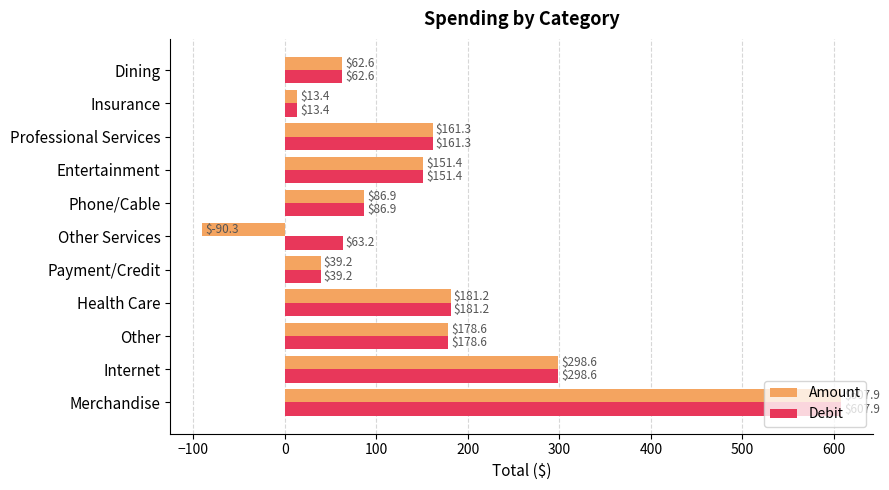

Is it true that Amount equals 53.9 at Entertainment?

False